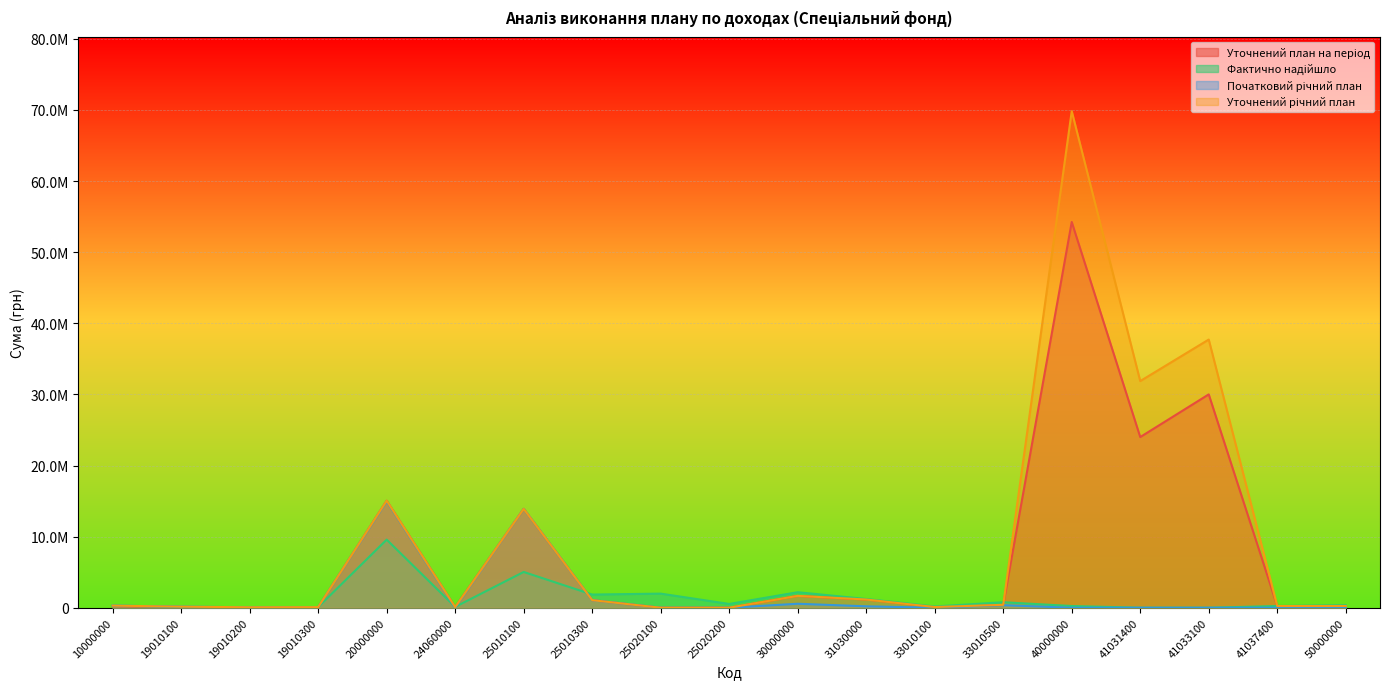

Reading right to left, transcribe all the data shown in this chart.

Уточнений план на період: 216550.0	242000.0	30000000.0	24000000.0	54242000.0	410000.0	100000.0	1156345.9	1666345.9	0.0	0.0	1065965.0	13897135.0	80000.0	15043100.0	60000.0	48700.0	112500.0	221200.0
Фактично надійшло: 375263.9	242000.0	0.0	0.0	242000.0	775877.4	177793.0	1228810.8	2182481.2	534509.9	1984265.9	1853430.4	5030439.7	119430.2	9573986.9	93466.3	77138.8	130422.2	301027.2
Початковий річний план: 100000.0	0.0	0.0	0.0	0.0	360000.0	0.0	200000.0	560000.0	0.0	0.0	1065965.0	13897135.0	0.0	14963100.0	83000.0	65000.0	150000.0	298000.0
Уточнений річний план: 250150.0	242000.0	37710271.0	31871449.0	69823720.0	410000.0	100000.0	1156345.9	1666345.9	0.0	0.0	1065965.0	13897135.0	80000.0	15043100.0	83000.0	65000.0	150000.0	298000.0